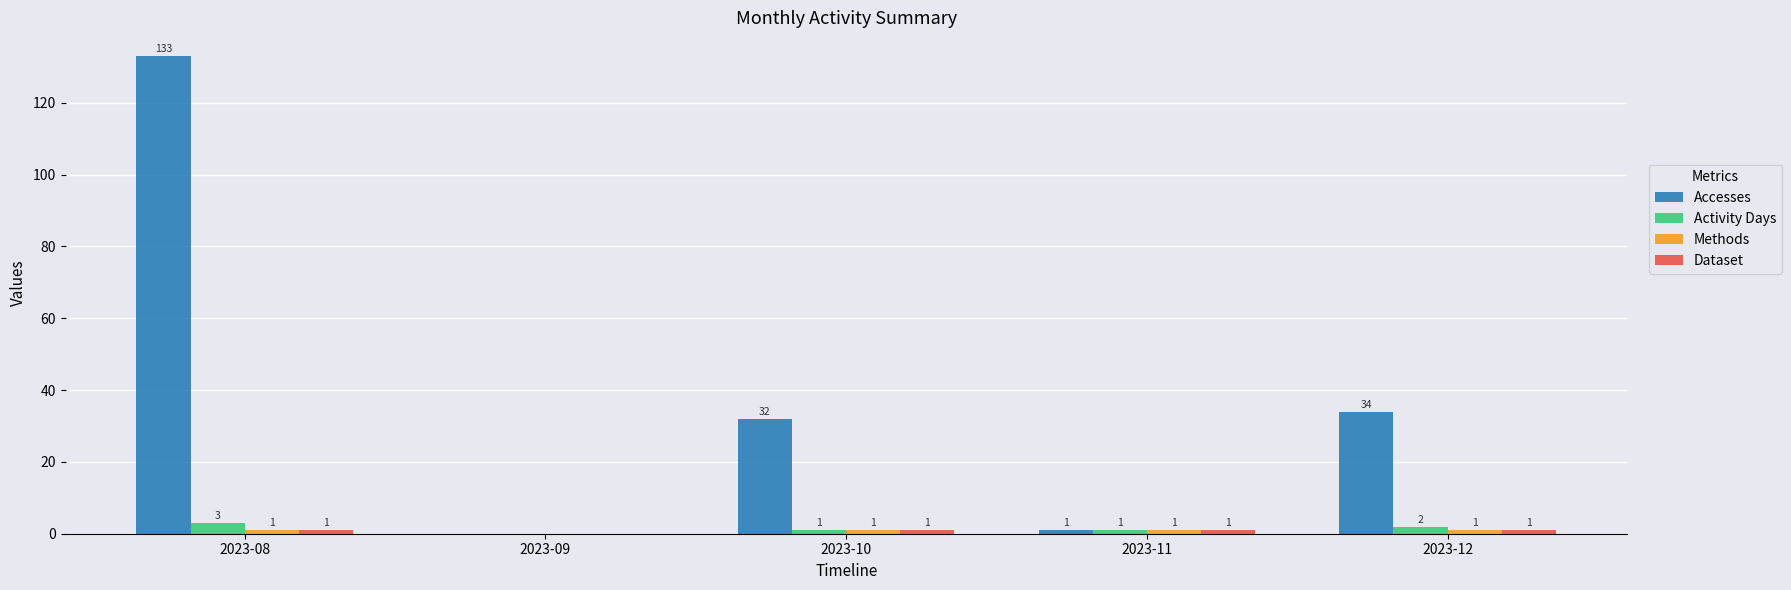

At which category does the chart reach its peak across all series?

2023-08